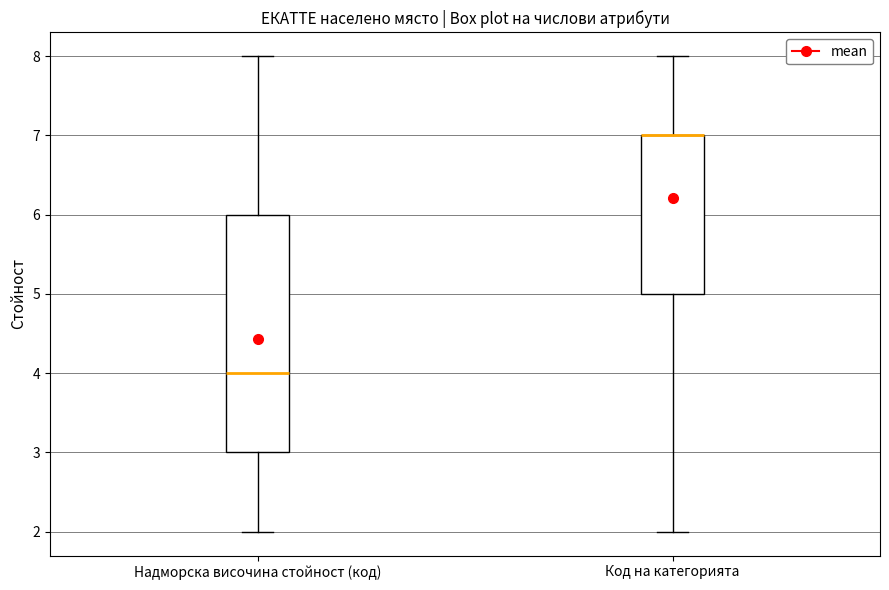

Comparing the boxes themselves (not the whiskers), which one is the tallest?

Надморска височина стойност (код)